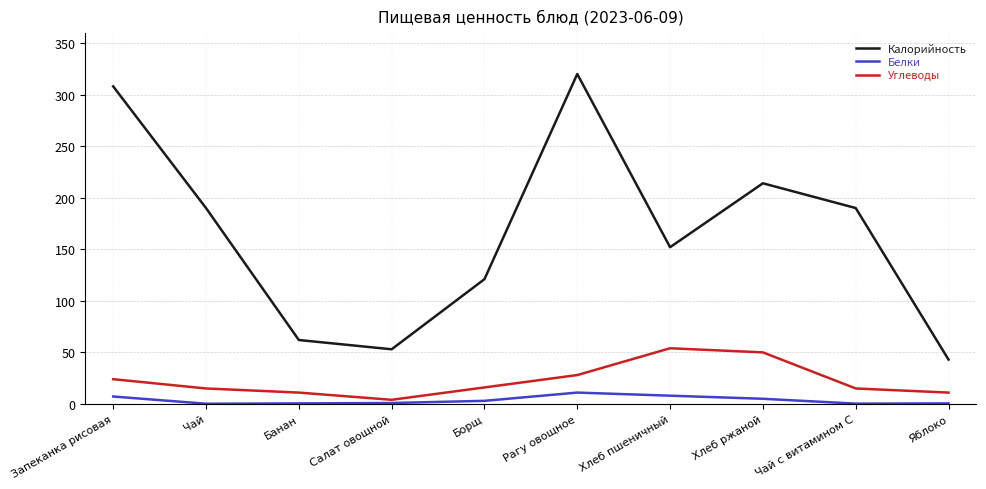

Between Борщ and Хлеб ржаной, which series saw the biggest shift?

Калорийность